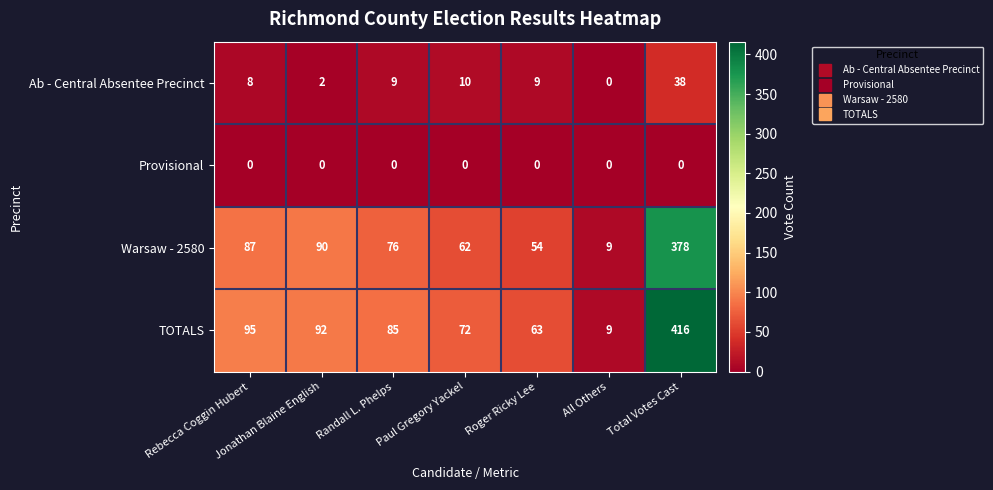

What is the greatest value displayed?

416